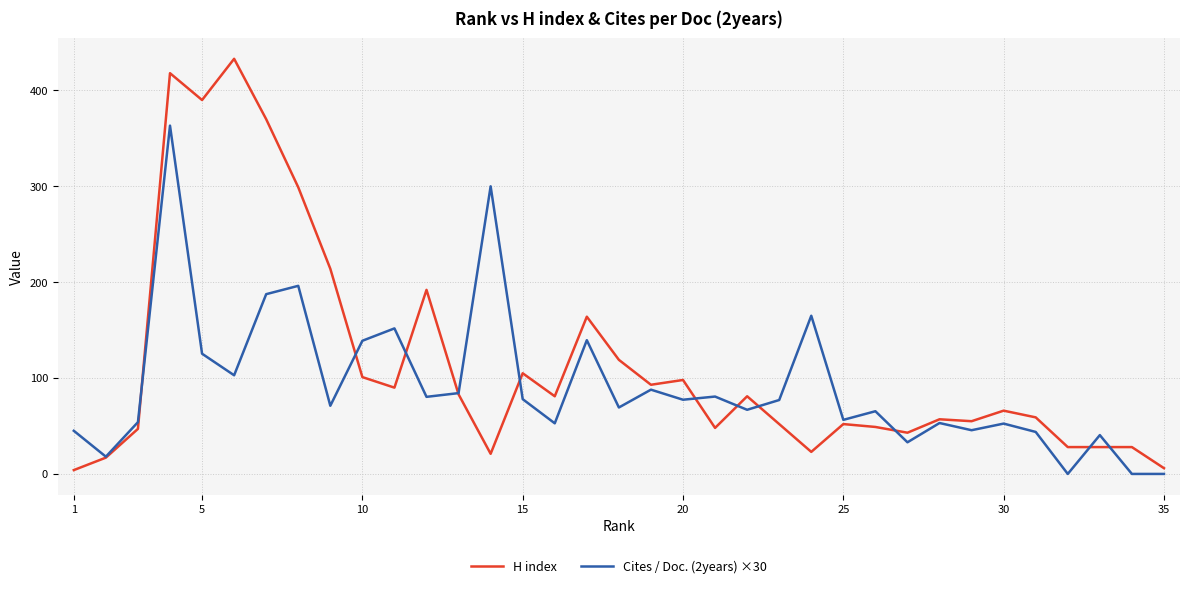

Rank the series by their average value, from highest to lowest.

H index, Cites / Doc. (2years) ×30